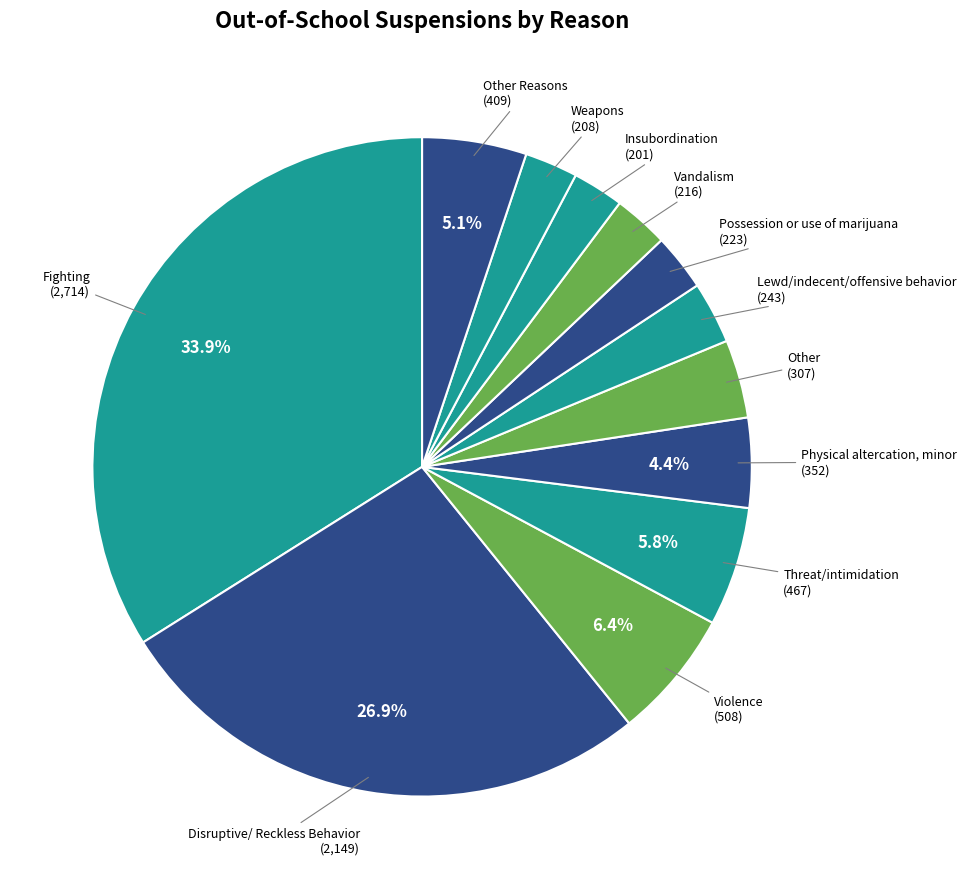

Count the number of slices in the pie.

12